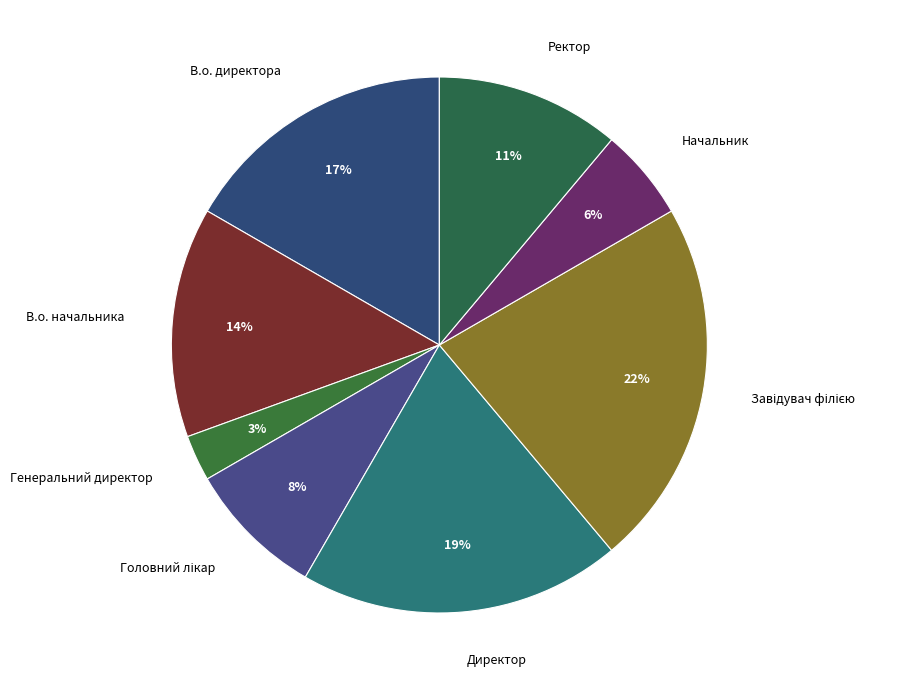

To the nearest percent, what is the difference between the largest and smallest slice percentages?

19%